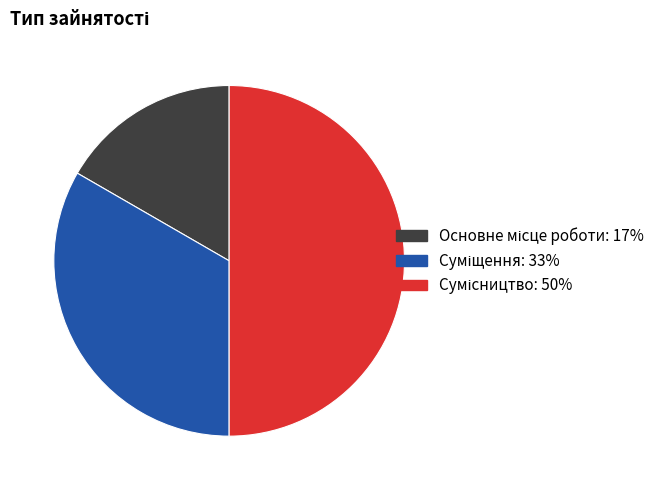

What is the smallest slice in the pie chart?

Основне місце роботи